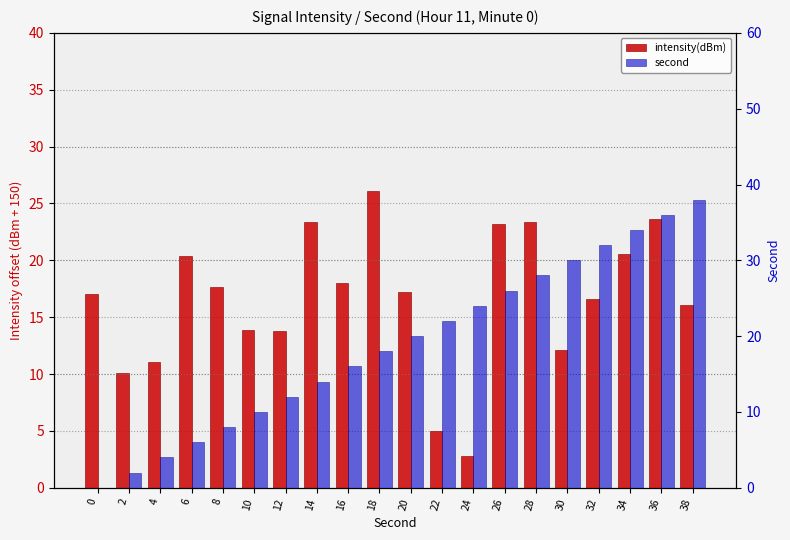

What is the sum of all second values?

380.0